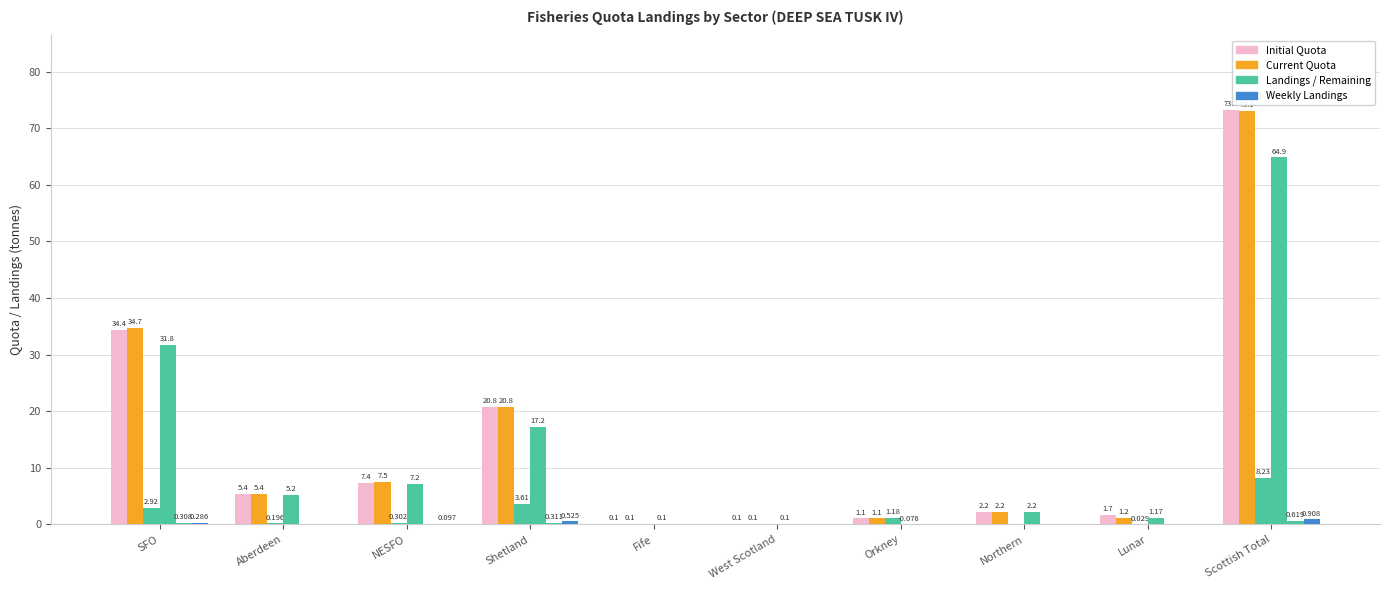

At which category is the sum across all series the highest?

Scottish Total